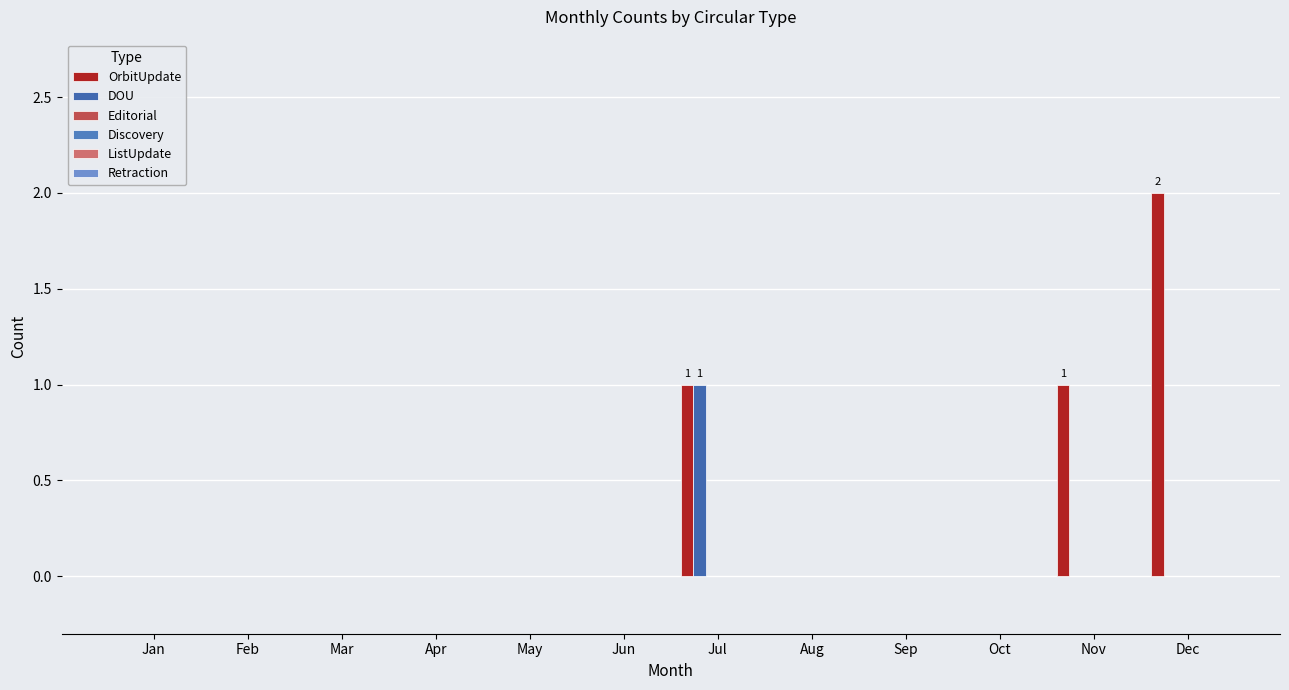

Reading right to left, list all the values displayed in this chart.

OrbitUpdate: Dec=2	Nov=1	Oct=0	Sep=0	Aug=0	Jul=1	Jun=0	May=0	Apr=0	Mar=0	Feb=0	Jan=0
DOU: Dec=0	Nov=0	Oct=0	Sep=0	Aug=0	Jul=1	Jun=0	May=0	Apr=0	Mar=0	Feb=0	Jan=0
Editorial: Dec=0	Nov=0	Oct=0	Sep=0	Aug=0	Jul=0	Jun=0	May=0	Apr=0	Mar=0	Feb=0	Jan=0
Discovery: Dec=0	Nov=0	Oct=0	Sep=0	Aug=0	Jul=0	Jun=0	May=0	Apr=0	Mar=0	Feb=0	Jan=0
ListUpdate: Dec=0	Nov=0	Oct=0	Sep=0	Aug=0	Jul=0	Jun=0	May=0	Apr=0	Mar=0	Feb=0	Jan=0
Retraction: Dec=0	Nov=0	Oct=0	Sep=0	Aug=0	Jul=0	Jun=0	May=0	Apr=0	Mar=0	Feb=0	Jan=0